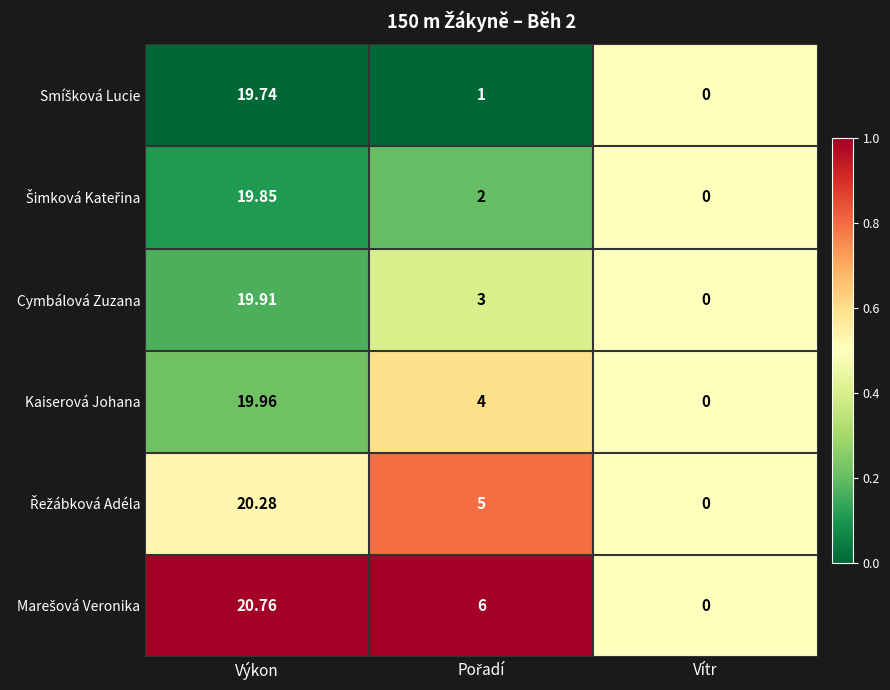

At which label does Kaiserová Johana first exceed 4?

Výkon